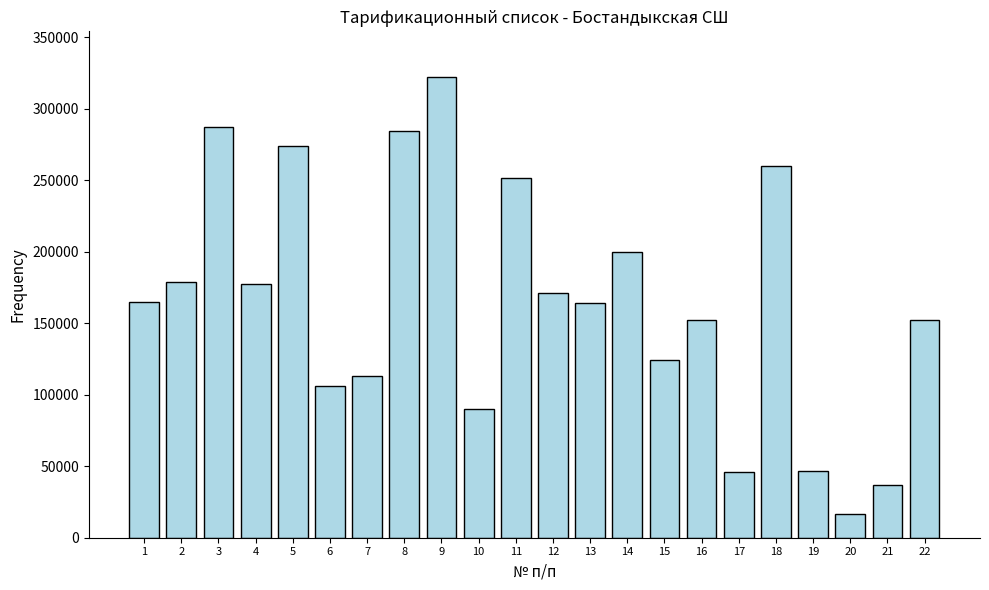

What is the sum of all values?

3616791.6